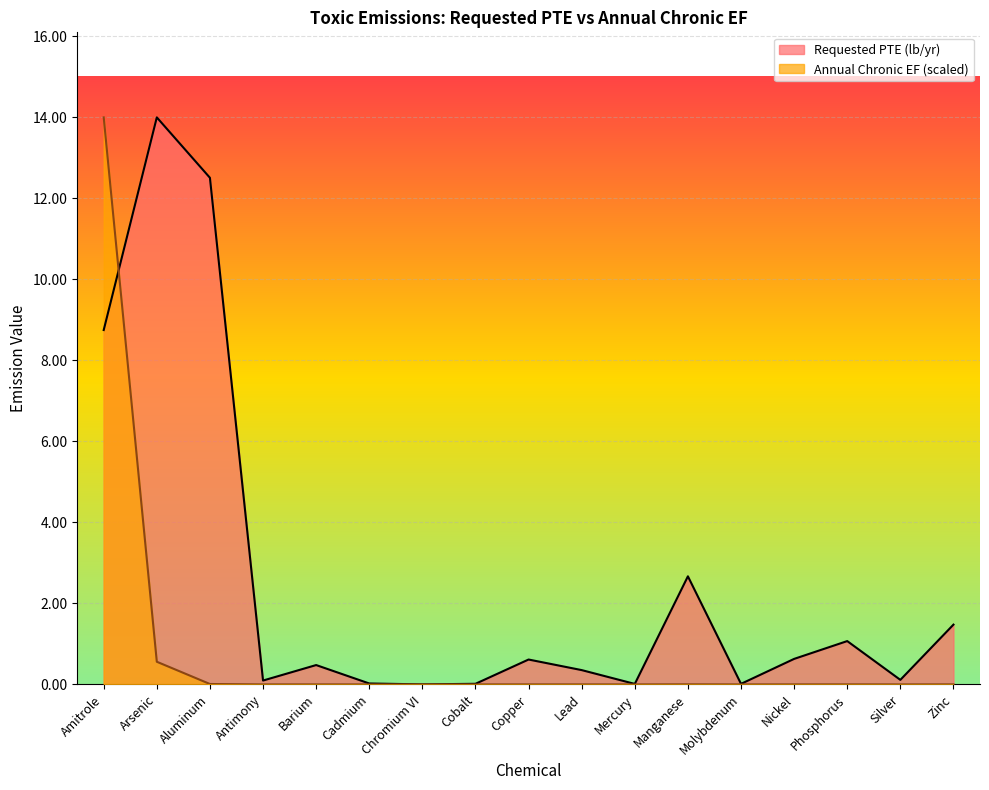

How many lines are shown in the chart?

2